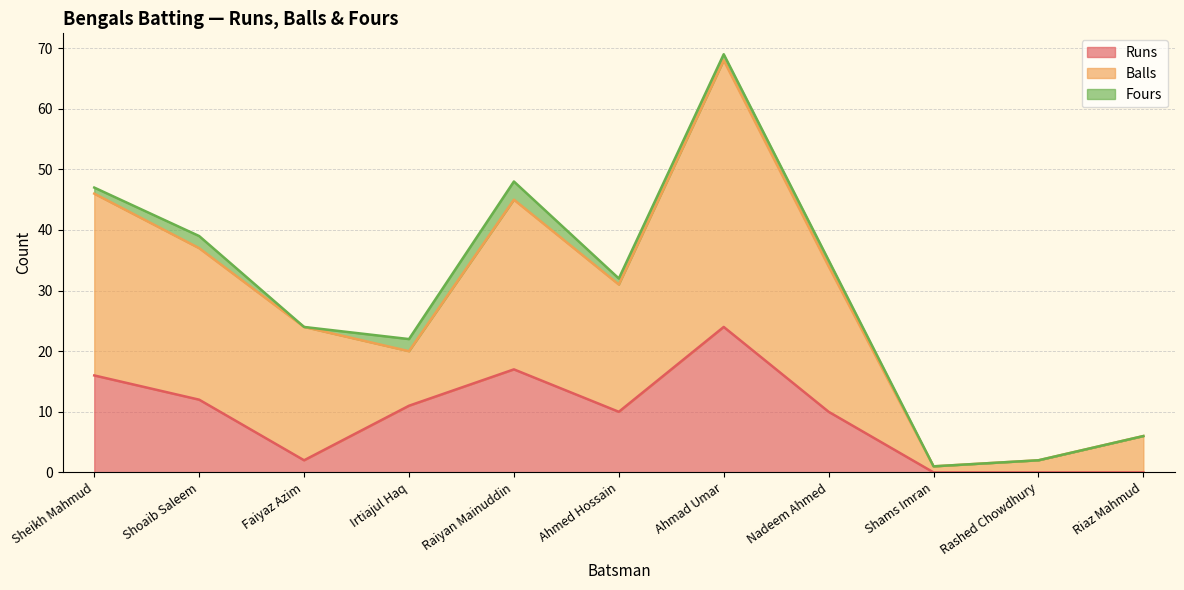

At which label does Runs reach its minimum?

Shams Imran